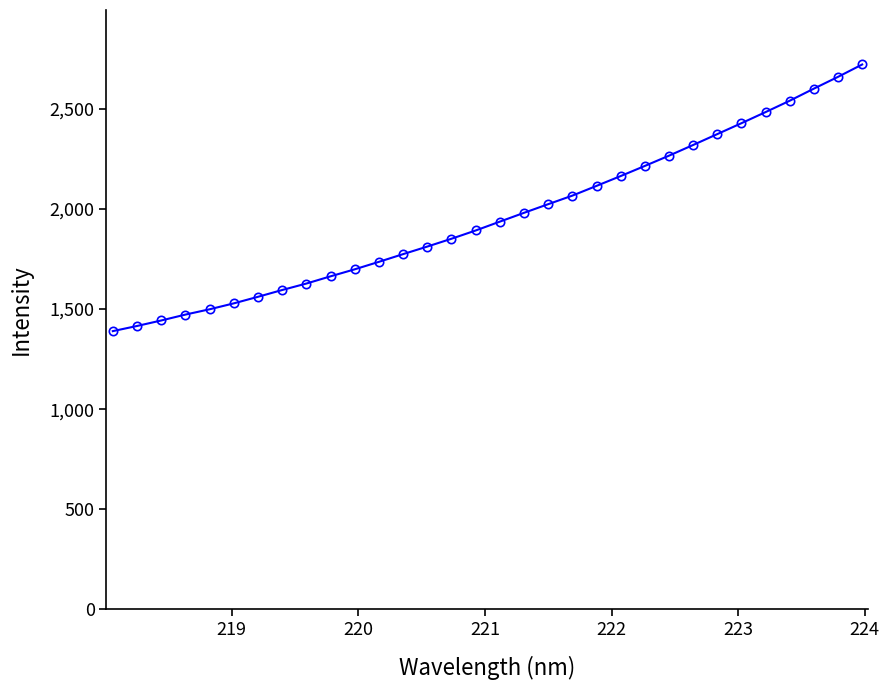

What is the difference between the maximum and minimum values?

1331.6